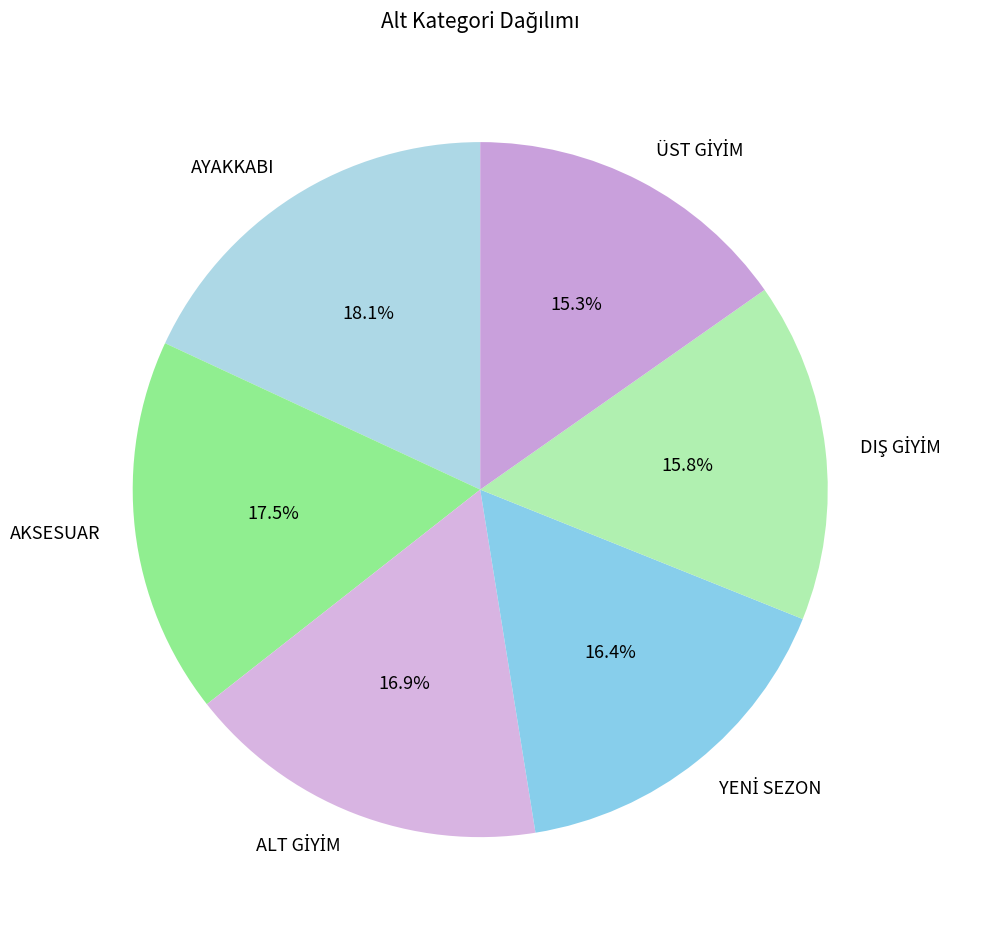

Is there a majority slice in this chart?

No